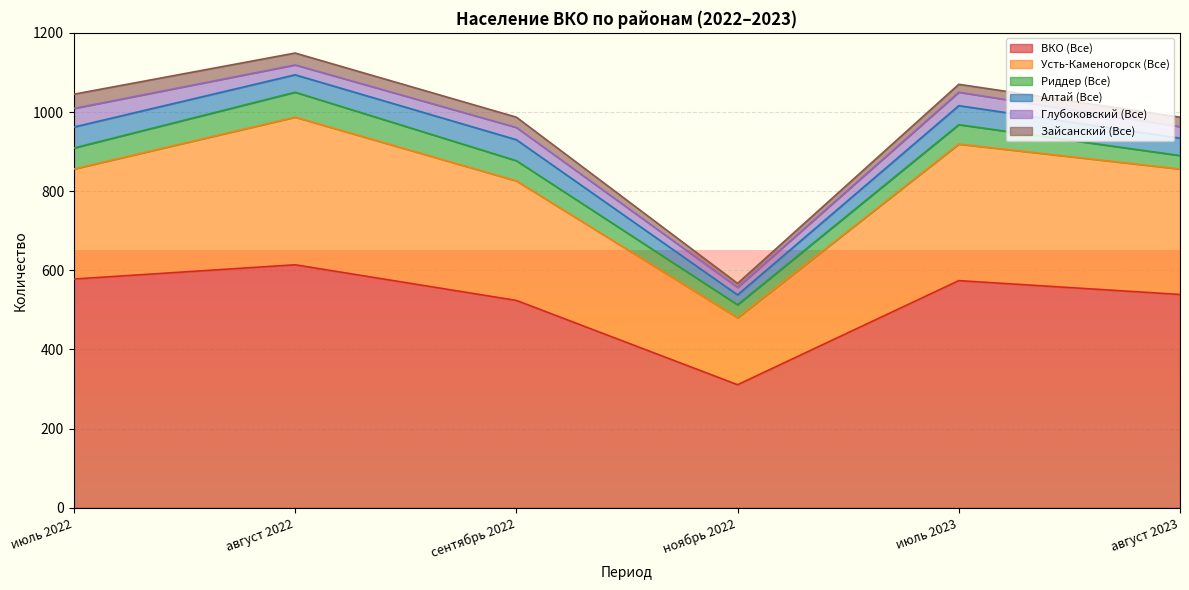

True or false: Алтай (Все) and Усть-Каменогорск (Все) cross at least once.

False